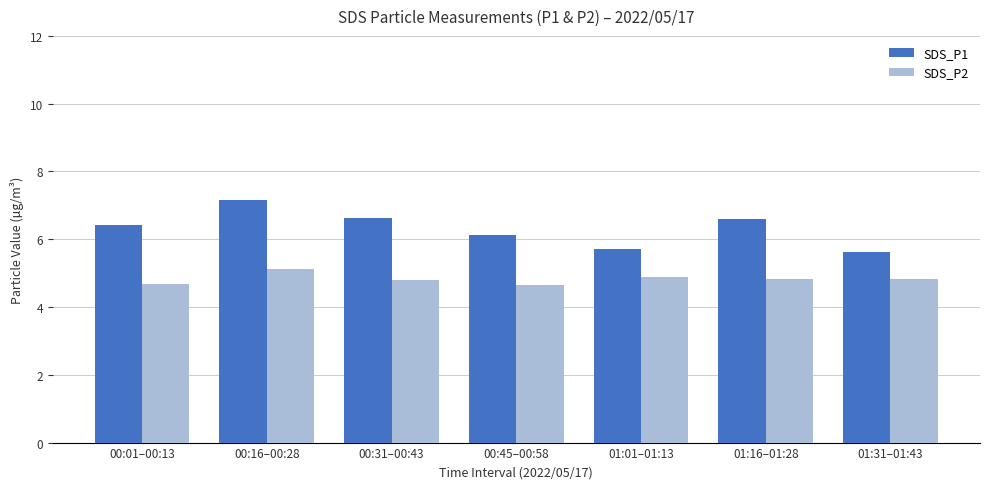

Is it true that SDS_P1 equals 10.2 at 01:16–01:28?

False